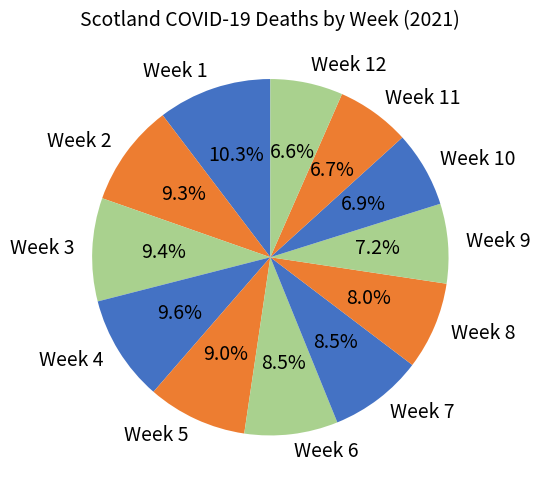

To the nearest percent, what is the difference between the Week 2 and Week 11 slice percentages?

3%